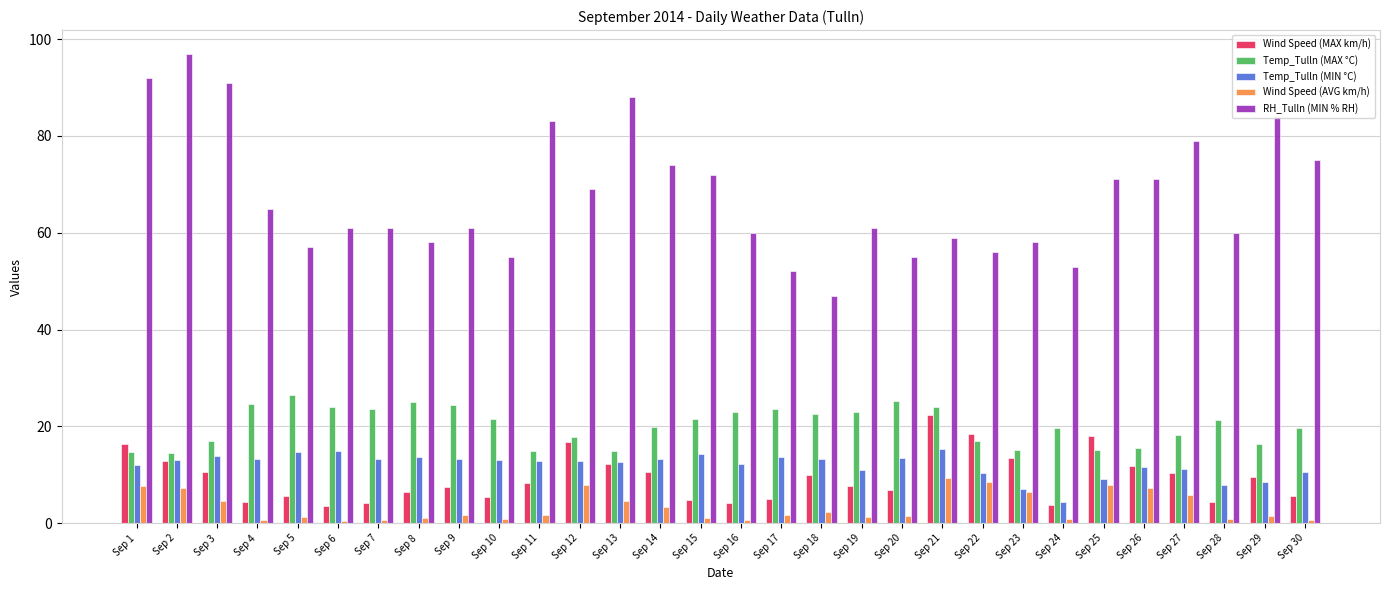

What is the difference between the maximum and minimum values in the Wind Speed (MAX km/h) series?

18.7